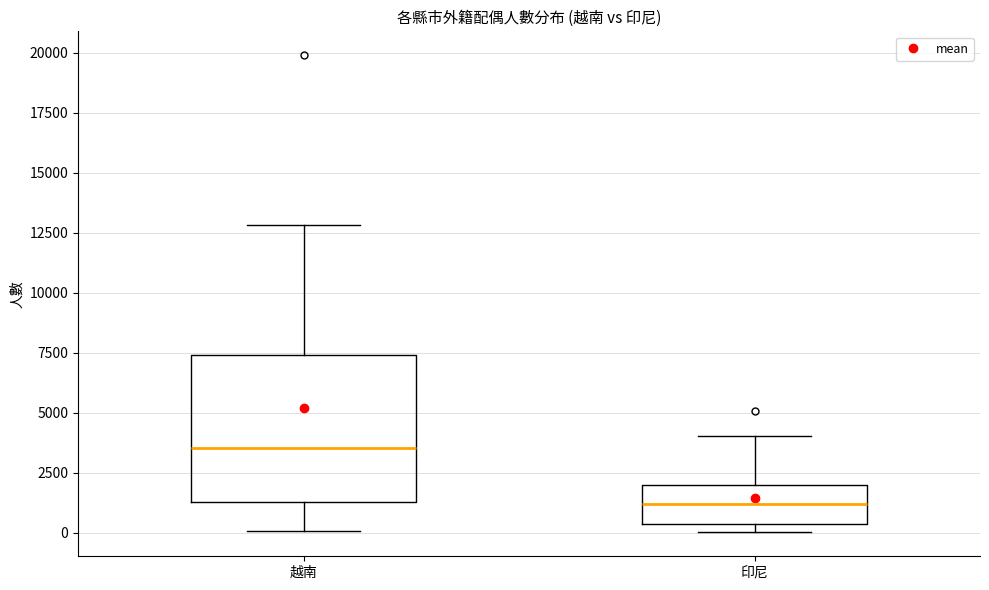

Where does the upper whisker of the box for 印尼 end on the y-axis? The values are not printed on the chart, so give them approximately, as read against the axis.

4000